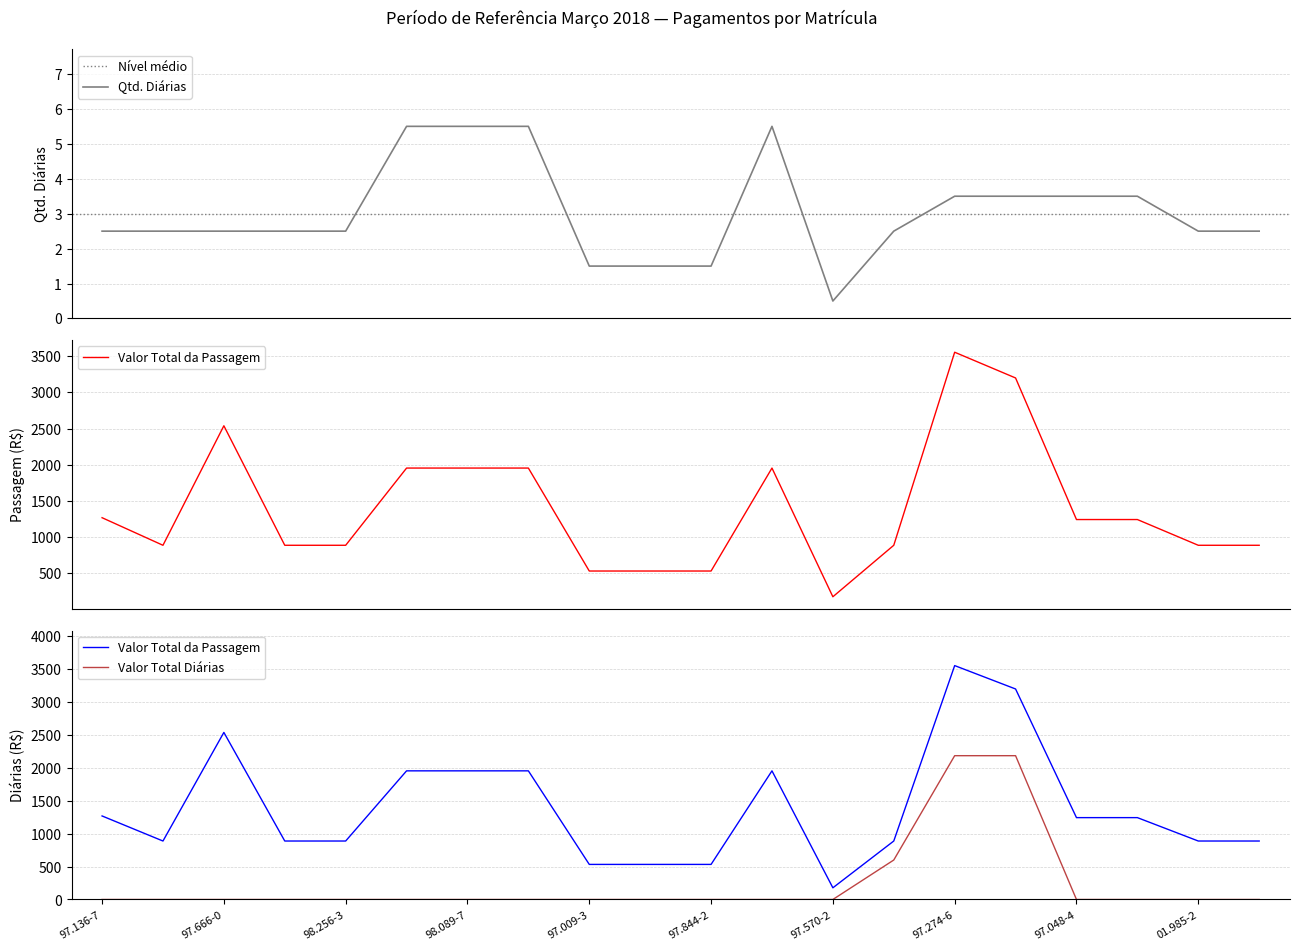

Rank the series by their maximum value, from highest to lowest.

Valor Total da Passagem, Valor Total Diárias, Quantidade Diárias